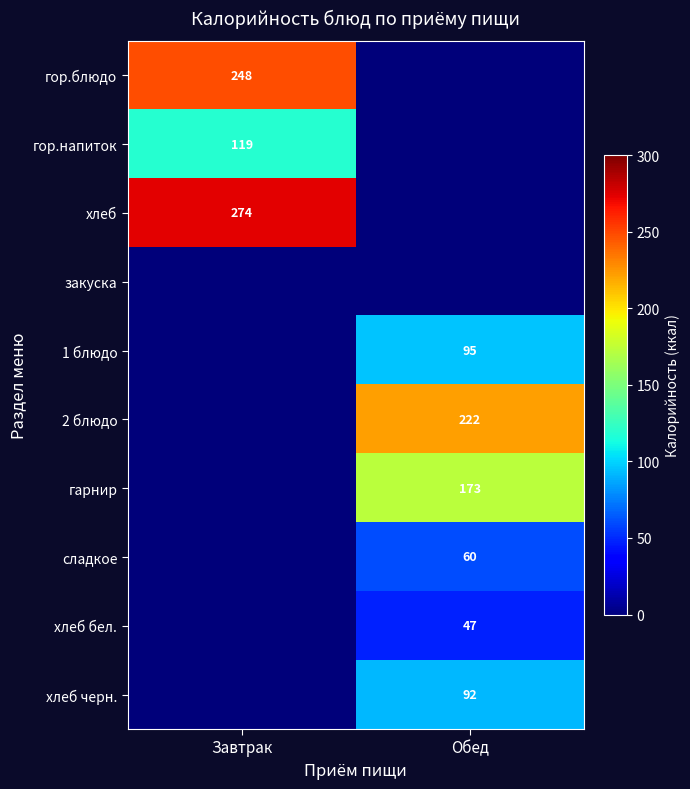

The value of гор.напиток at Завтрак is 57. True or false?

False